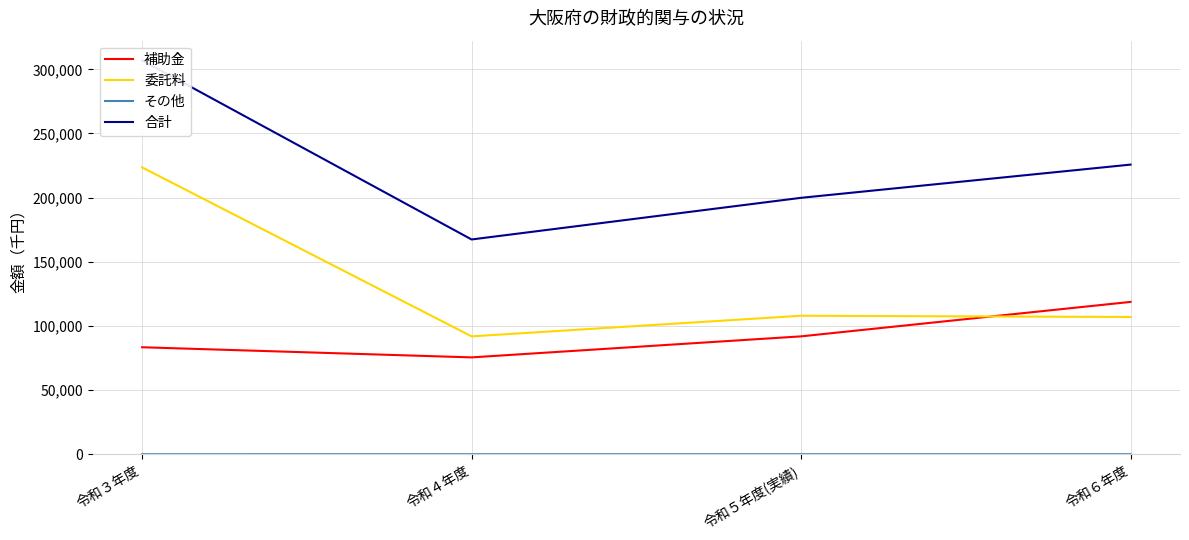

True or false: 委託料 has a value of 223585 at 令和３年度.

True